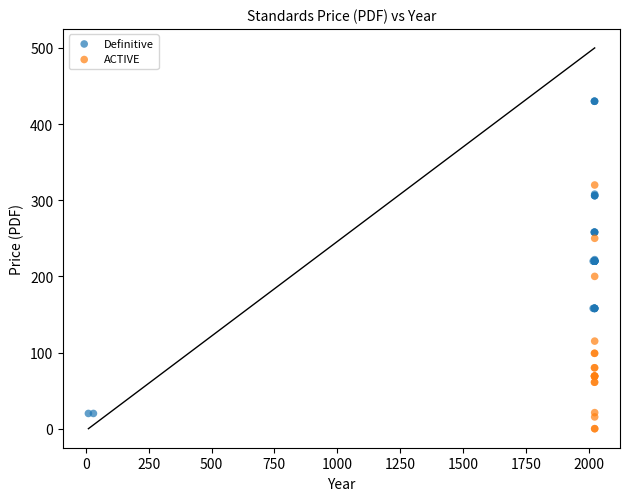

Which series contains the highest Y value?

Definitive